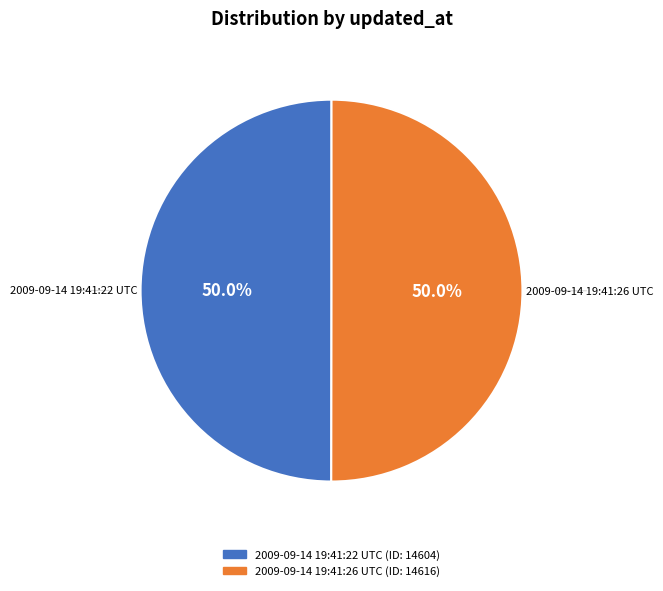

To the nearest percent, what percentage of the pie is 2009-09-14 19:41:22 UTC?

50%